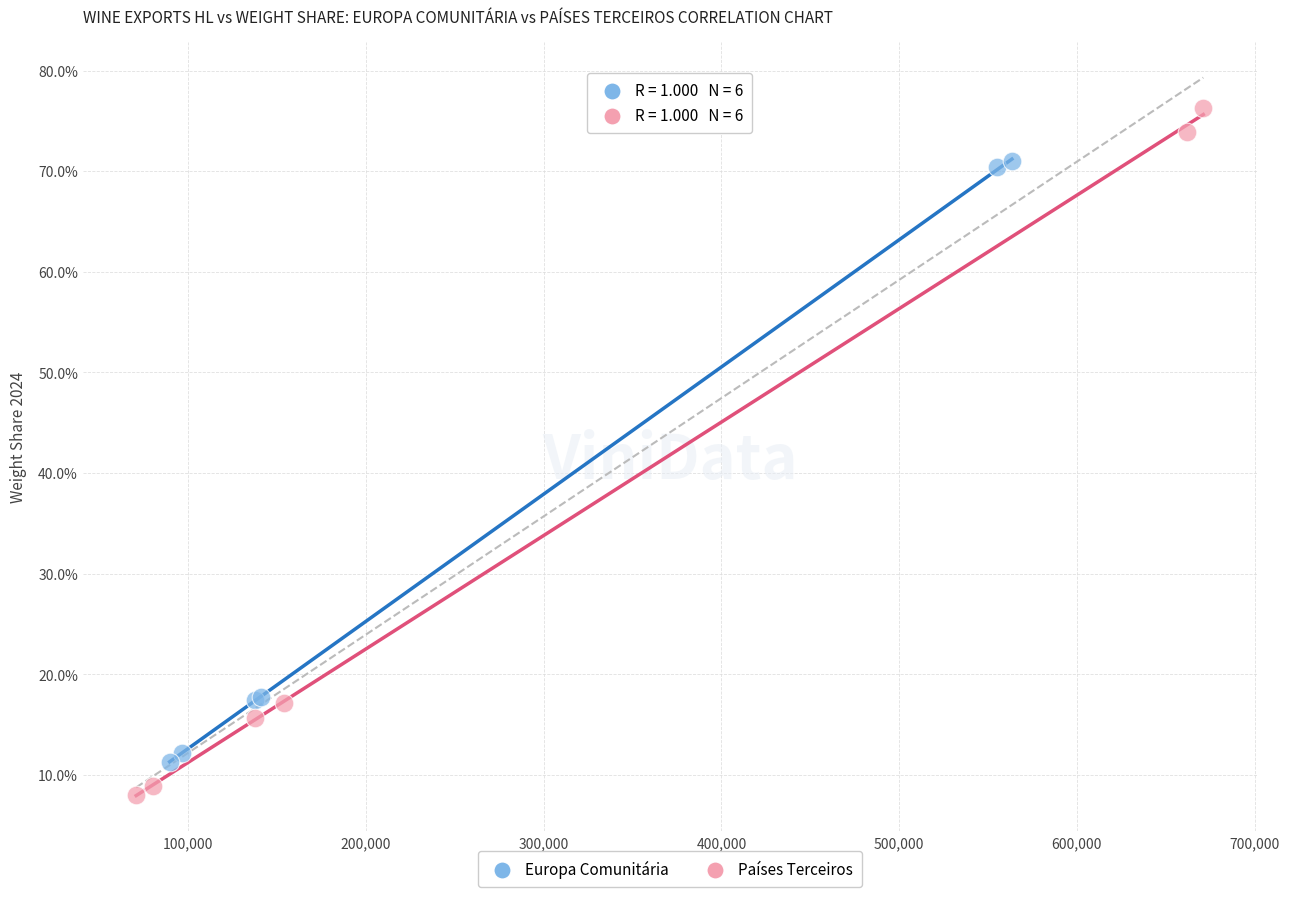

Which series contains the highest Y value?

Países Terceiros